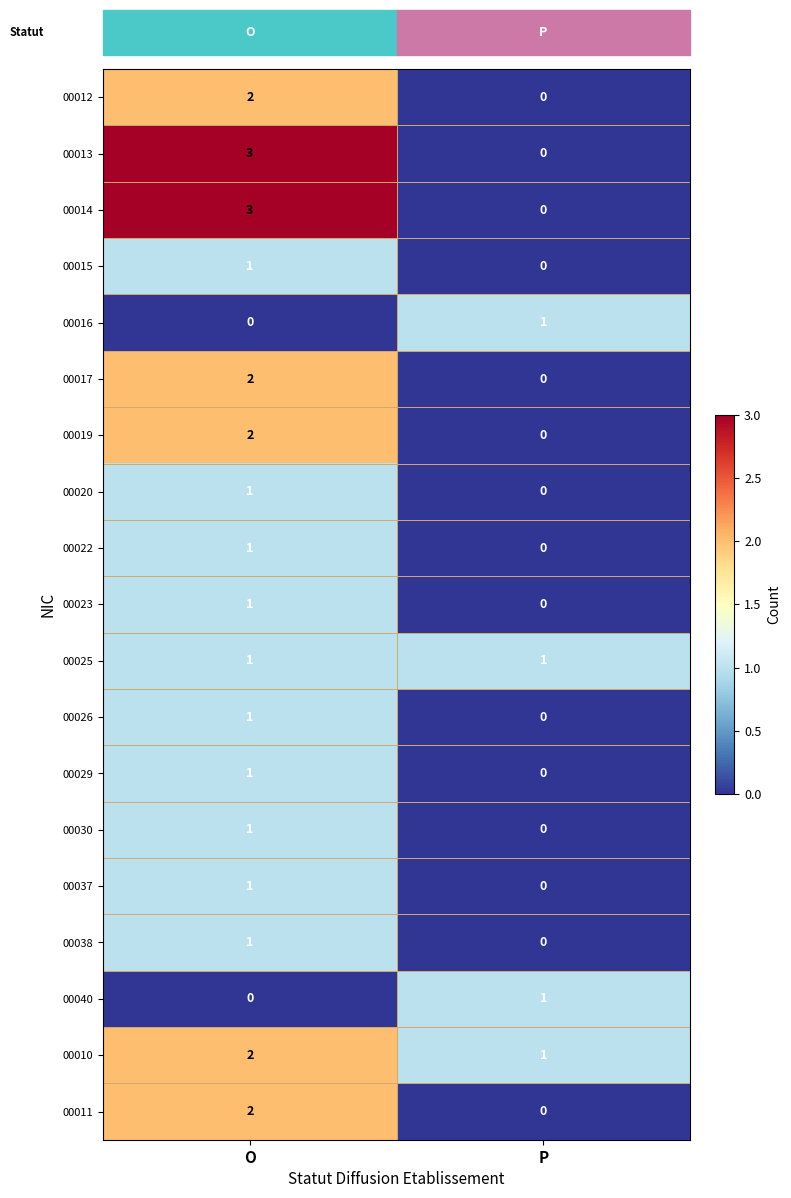

True or false: 00040 has a value of 1 at O.

False